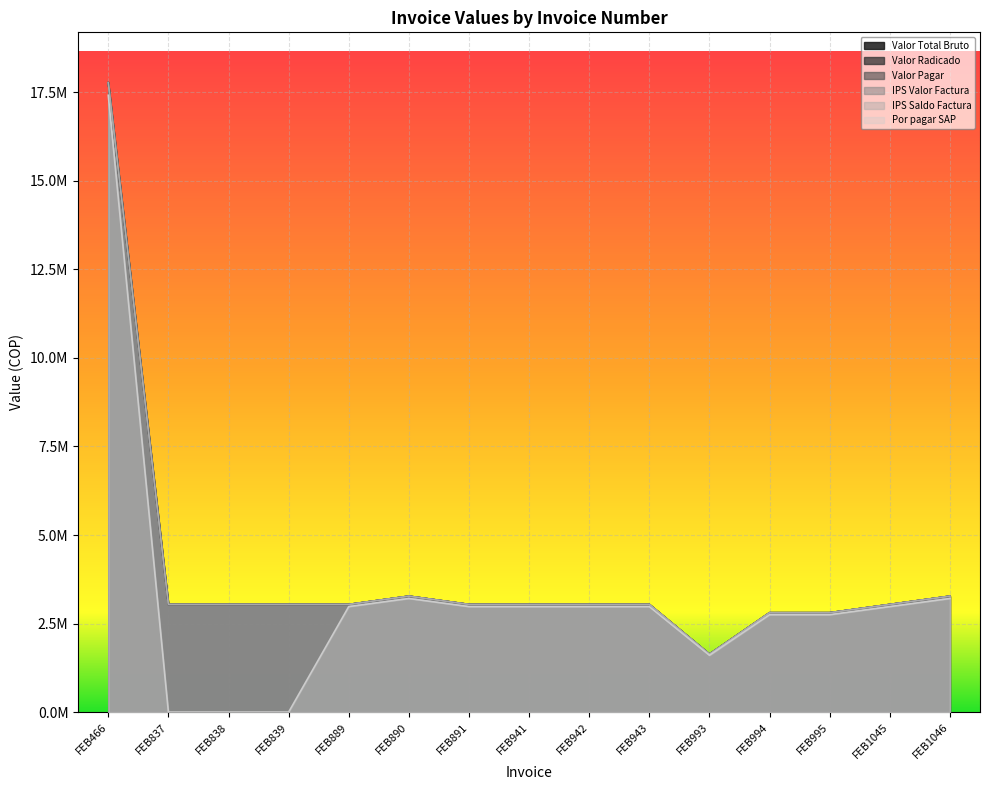

Where does the Valor Pagar series first go above 3040180?

FEB466